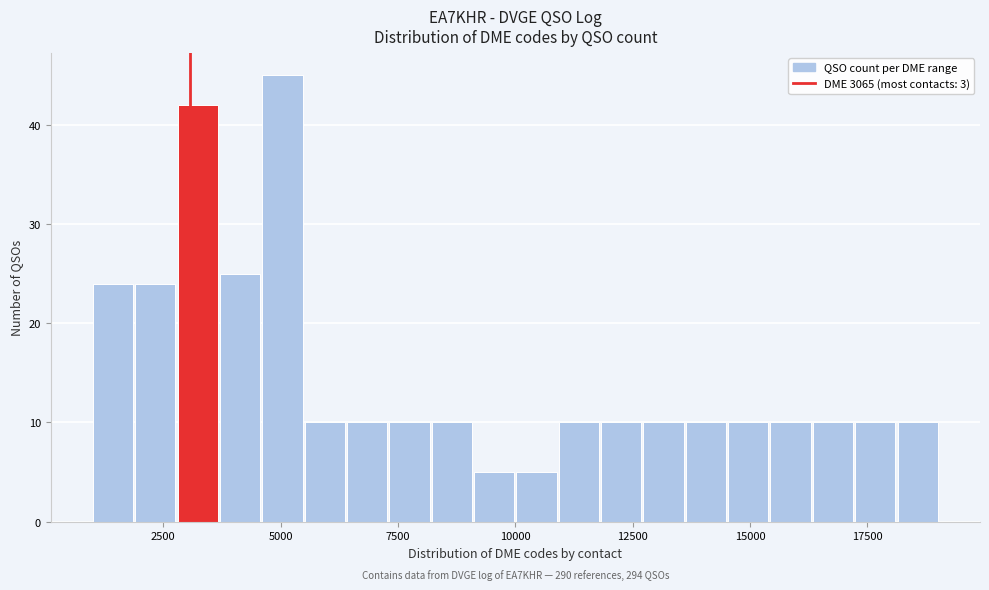

Read against the x-axis, roughly where is the centre of the tallest bar?

5000